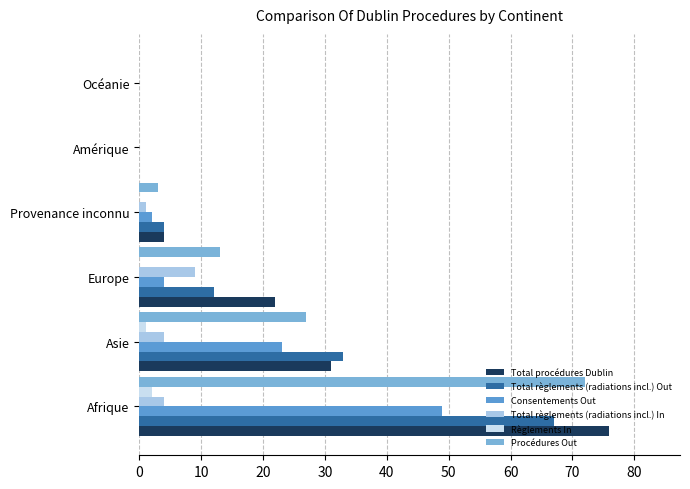

What is the value of the Total procédures Dublin bar at the 1st from the left?

76